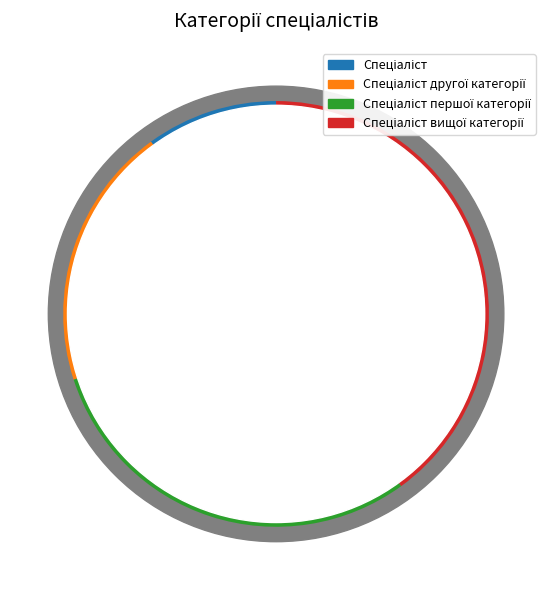

What is the change in value from Спеціаліст to Спеціаліст першої категорії?

+2